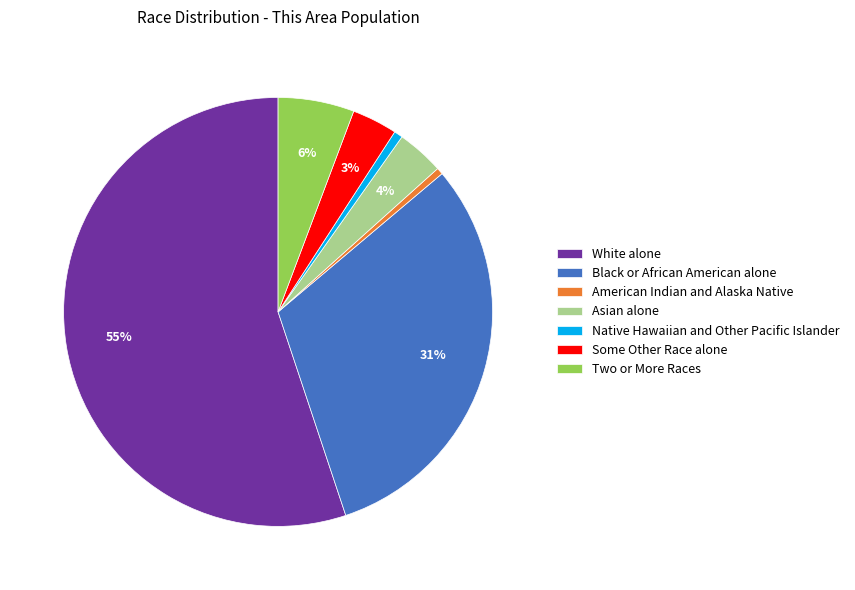

Count the number of slices in the pie.

7